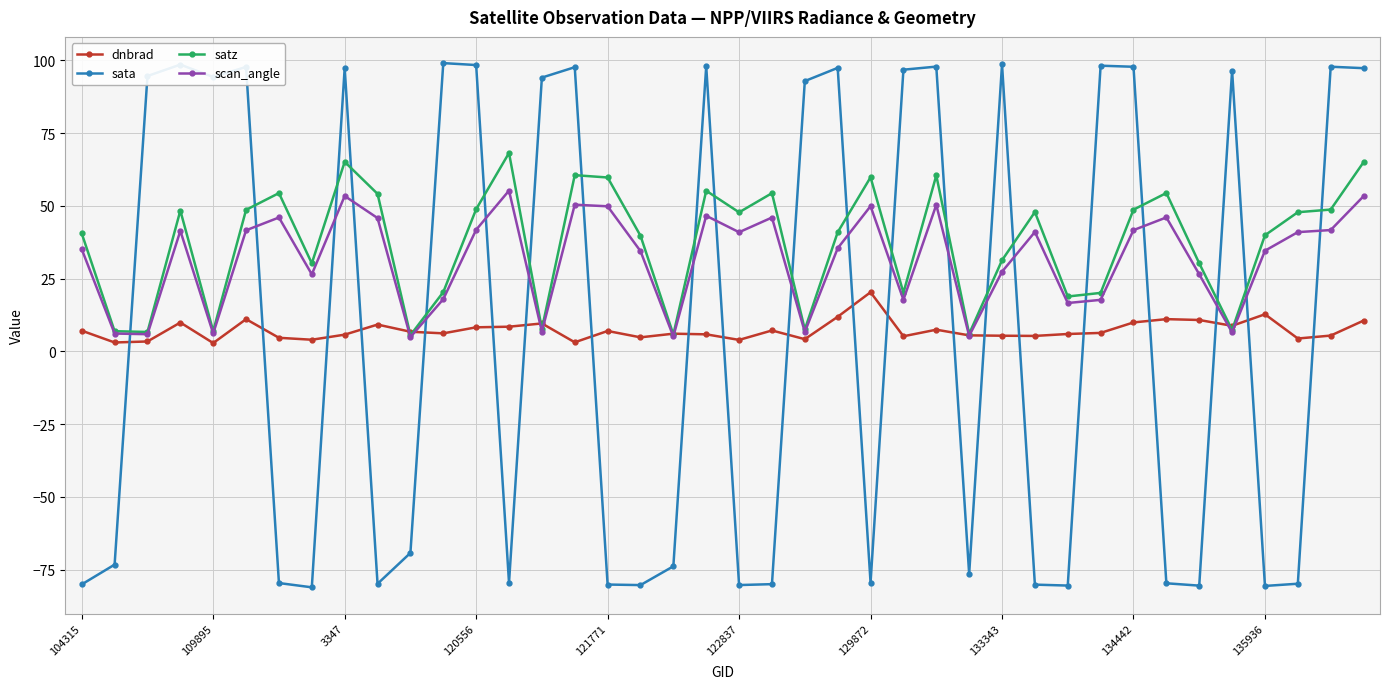

How many lines are shown in the chart?

4